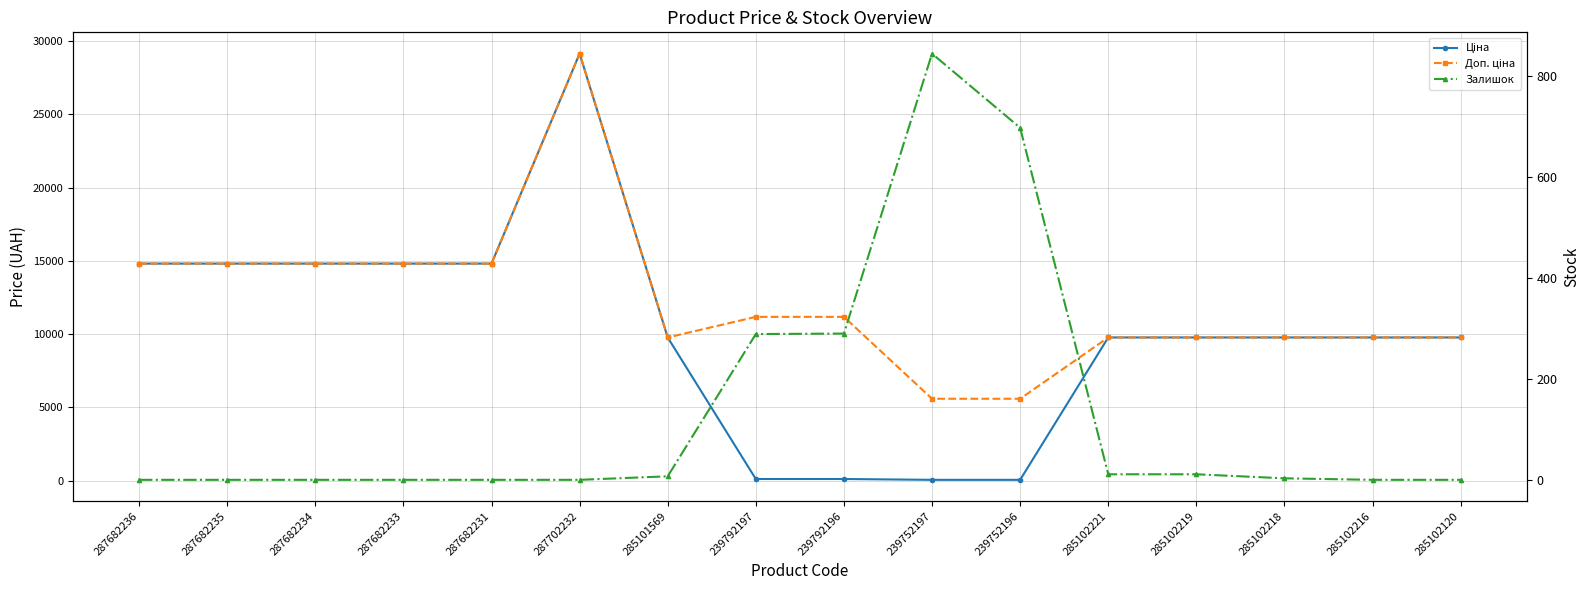

What are all the series names shown in the legend?

Ціна, Доп. ціна, Залишок